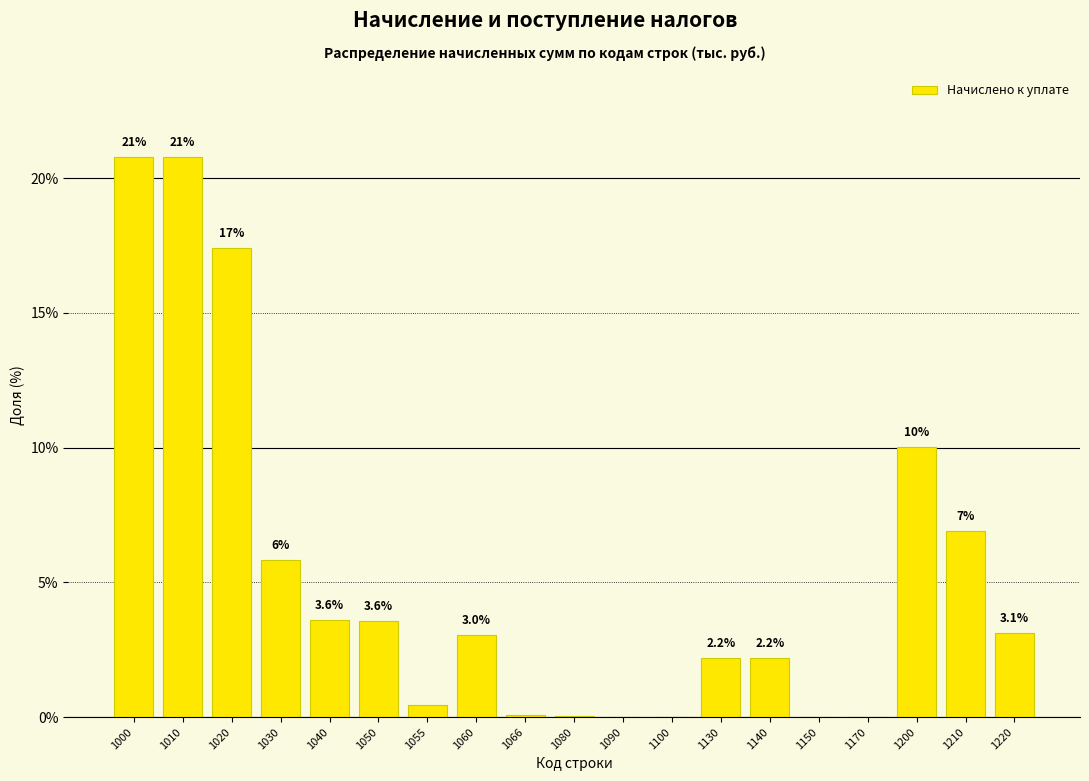

What is the sum of all values?

100.0